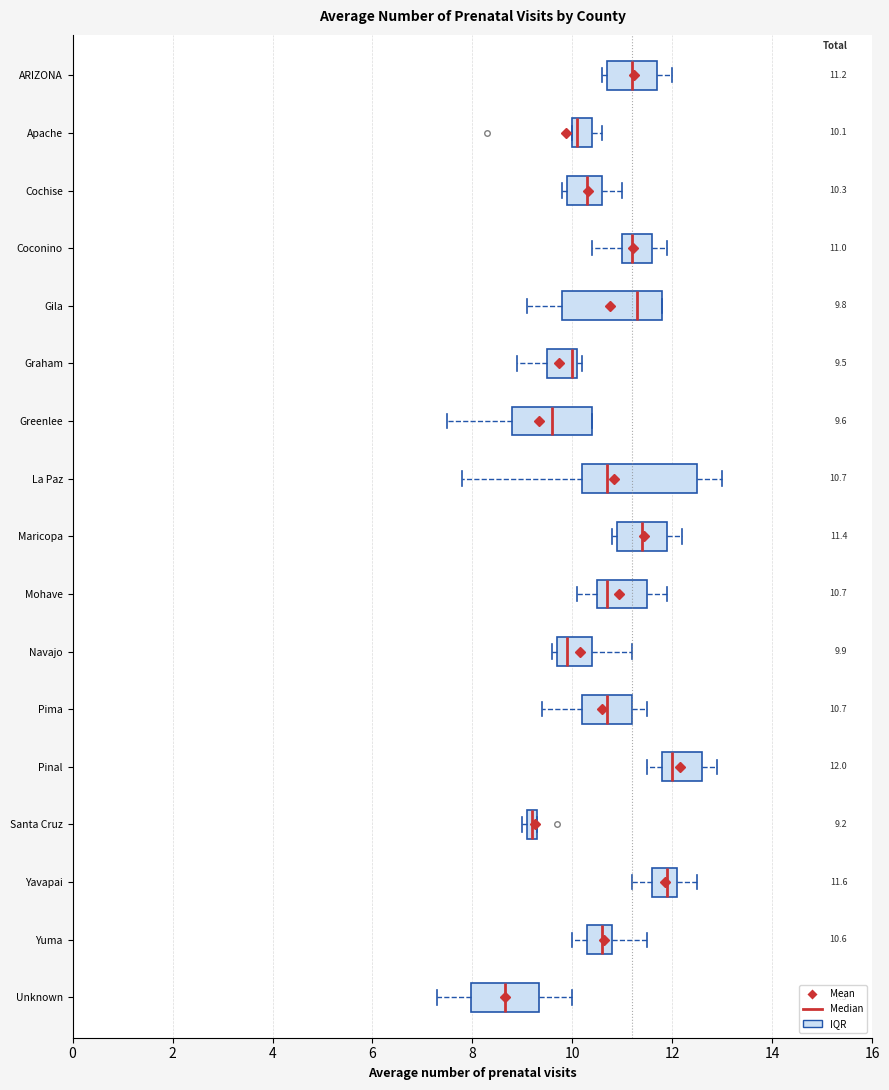

Which box is the widest, from its left edge to its right edge?

La Paz